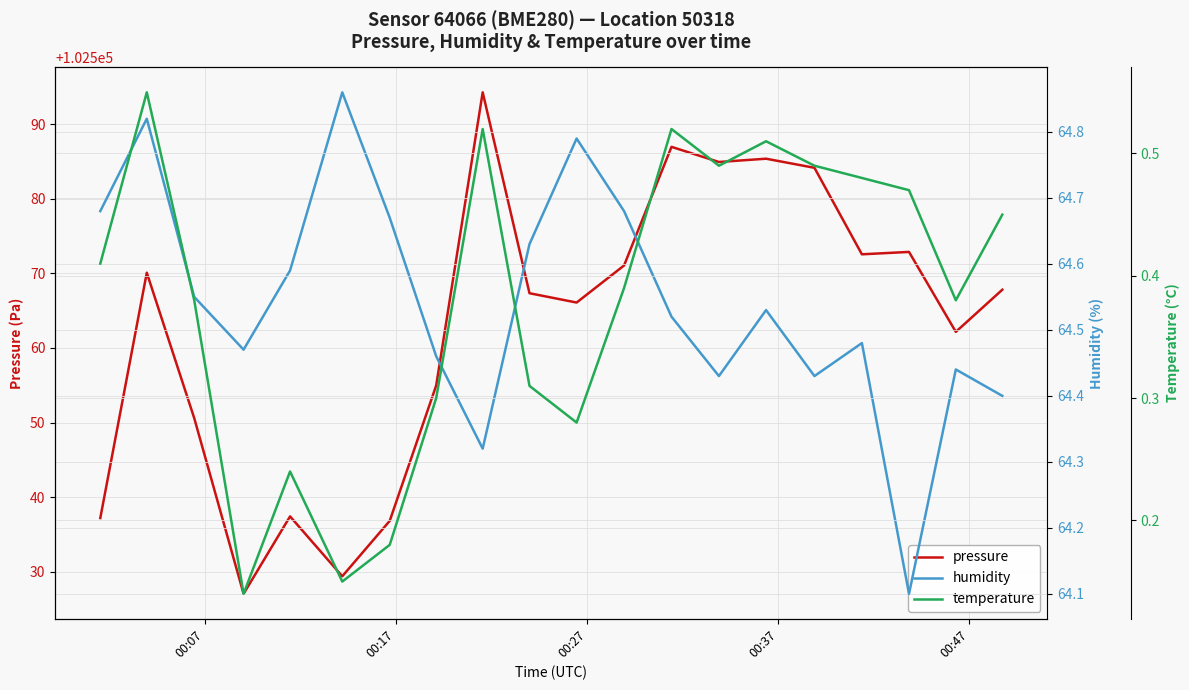

What is the difference between the maximum and minimum values in the humidity series?

0.8